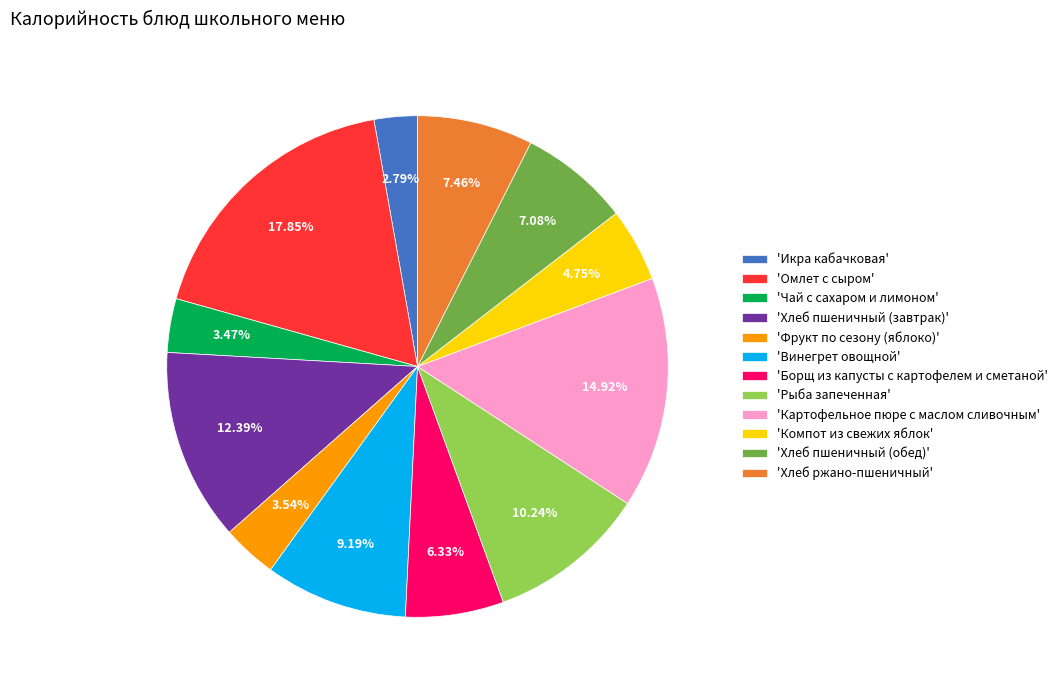

Which has a higher value, 'Хлеб пшеничный (завтрак)' or 'Чай с сахаром и лимоном'?

'Хлеб пшеничный (завтрак)'